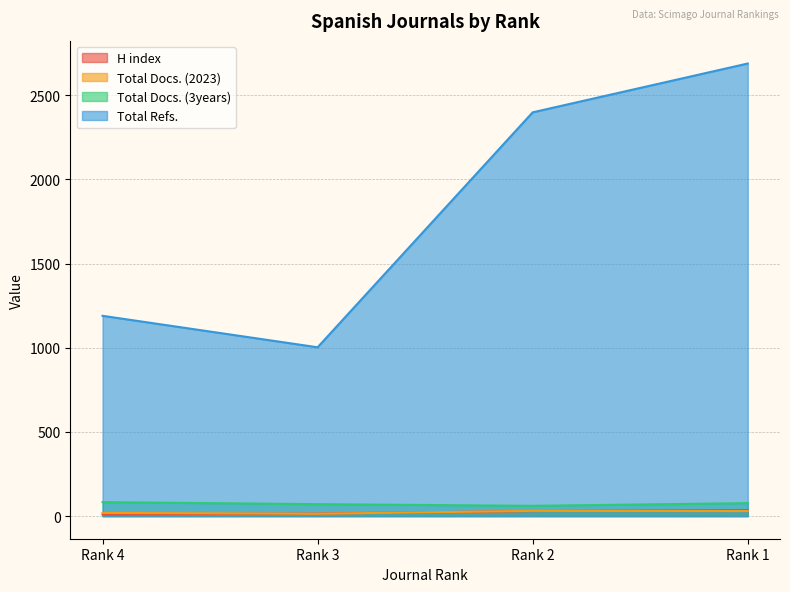

At which category is the sum across all series the highest?

Rank 1